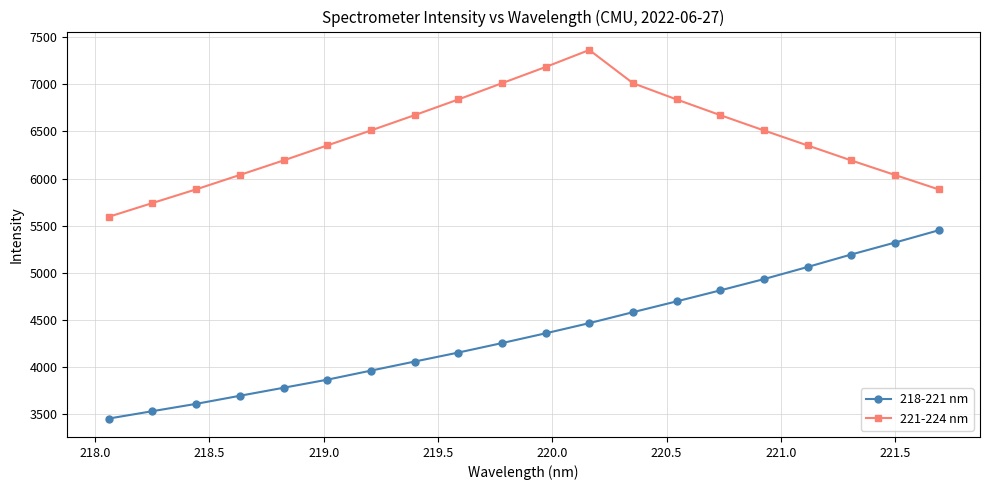

Which series has the widest spread of values?

218-221 nm